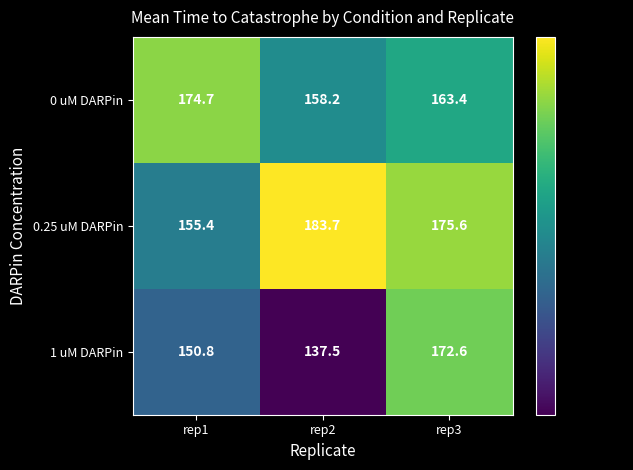

Which series has the largest total across all categories?

0.25 uM DARPin